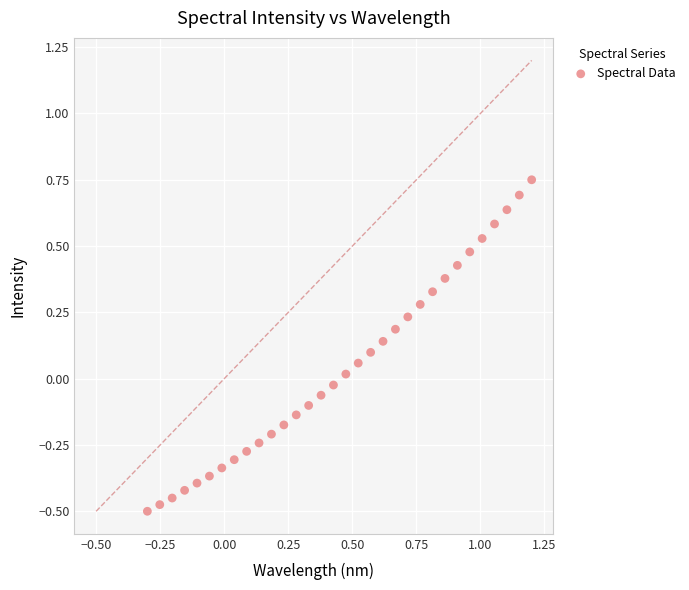

What is the range of X values (max minus min)?

1.5